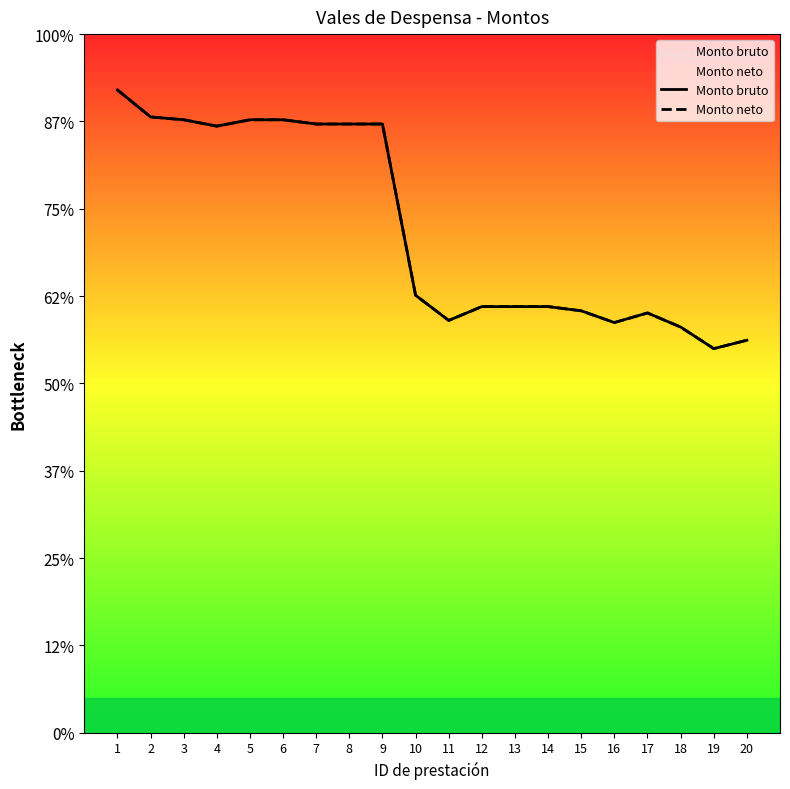

True or false: Monto neto has more than 0 points higher than both neighbors.

True